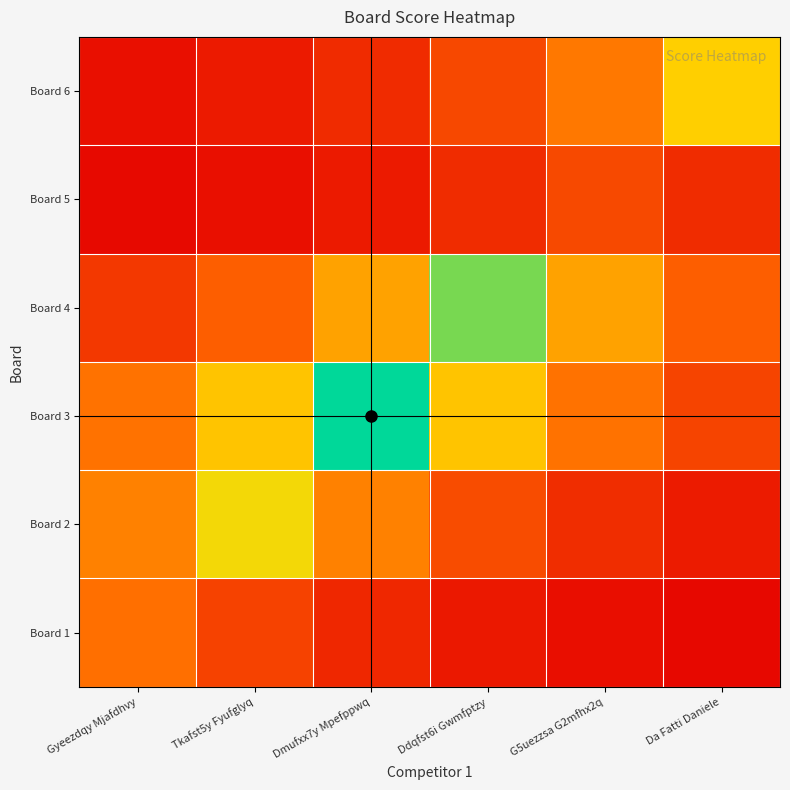

Which category has the lowest value across all series?

Da Fatti Daniele